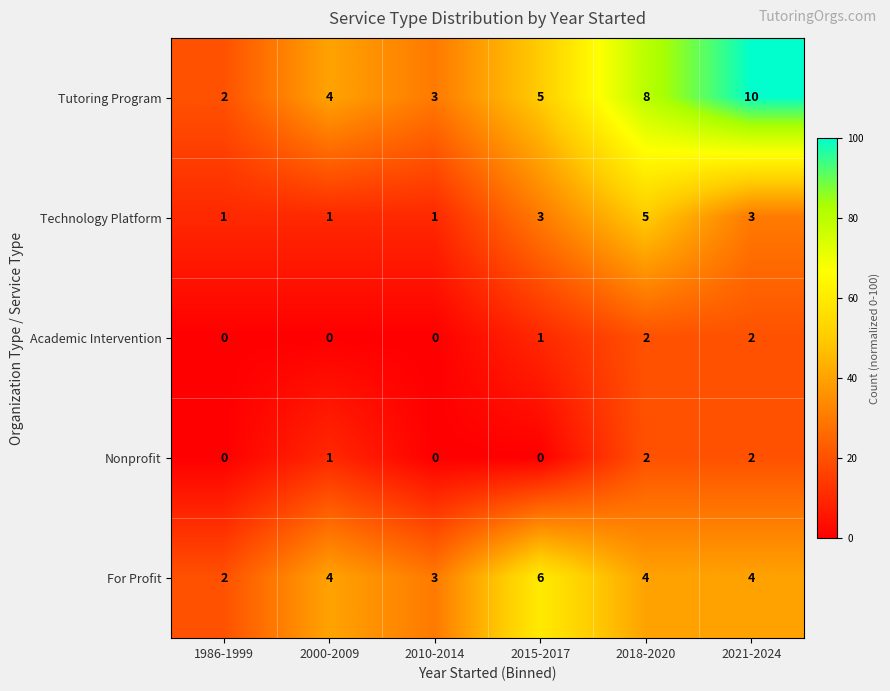

The value of Academic Intervention at 2018-2020 is 1. True or false?

False